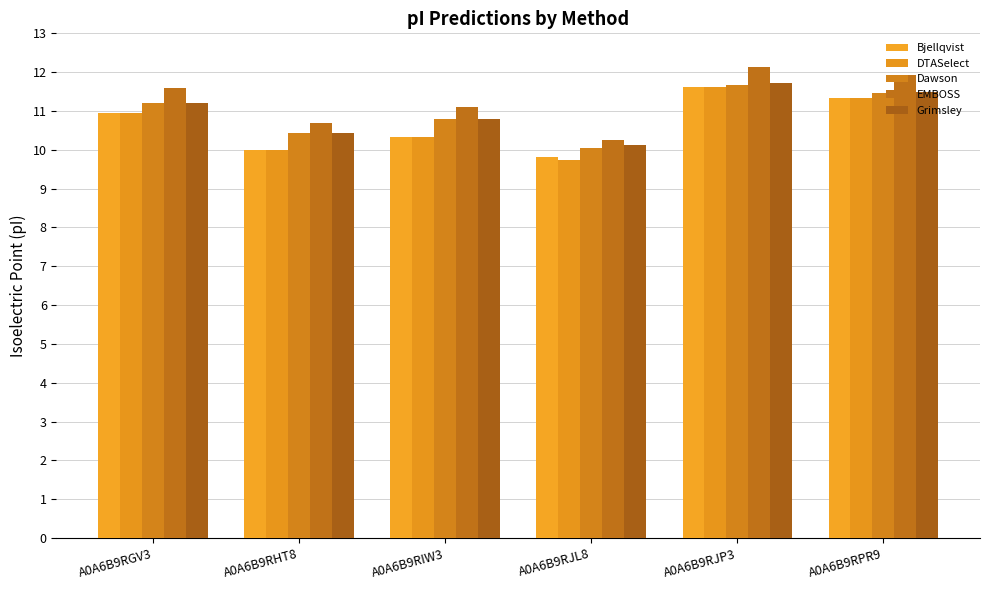

What is the difference between the maximum and minimum values in the Bjellqvist series?

1.8